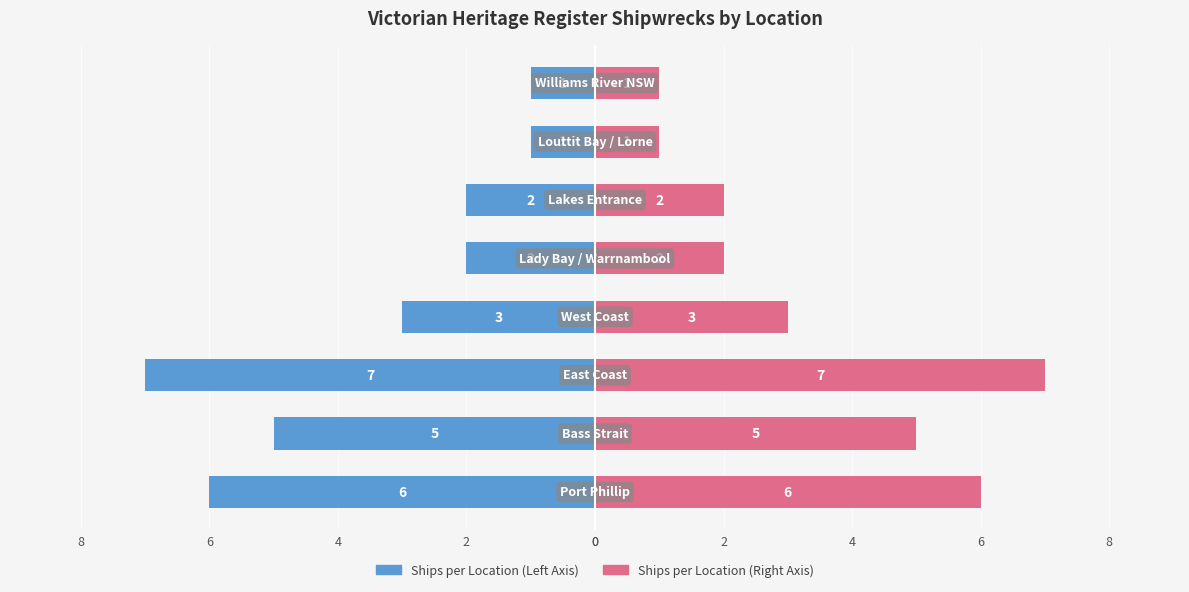

Reading left to right, transcribe all the data shown in this chart.

Count (Left): 0=-6	2=-5	4=-7	6=-3	8=-2	0=-2	2=-1	4=-1
Count (Right): 0=6	2=5	4=7	6=3	8=2	0=2	2=1	4=1